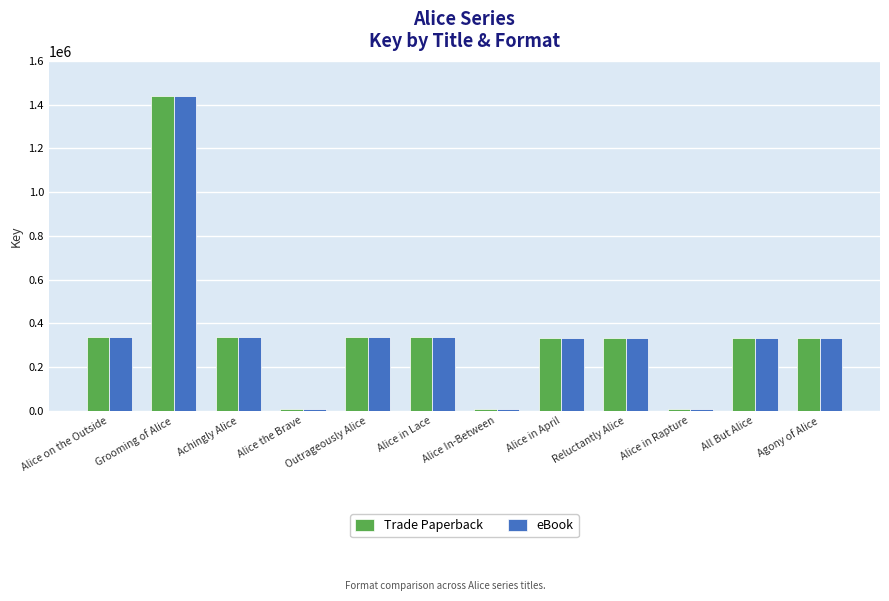

What is the label of the 3rd bar from the left?

Achingly Alice